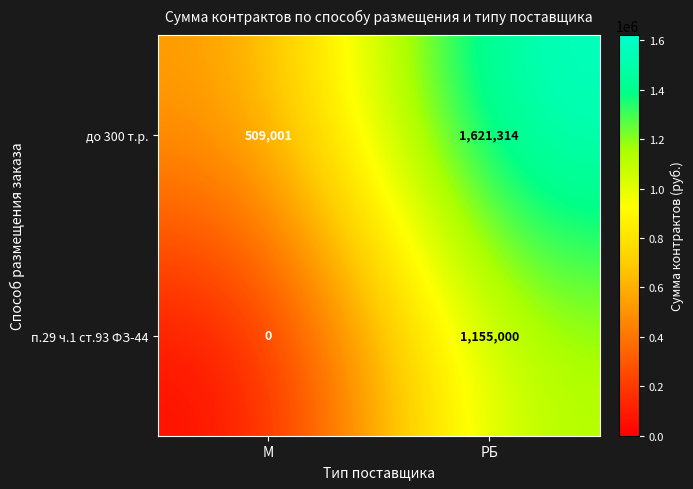

Which series has the widest spread of values?

п.29 ч.1 ст.93 ФЗ-44